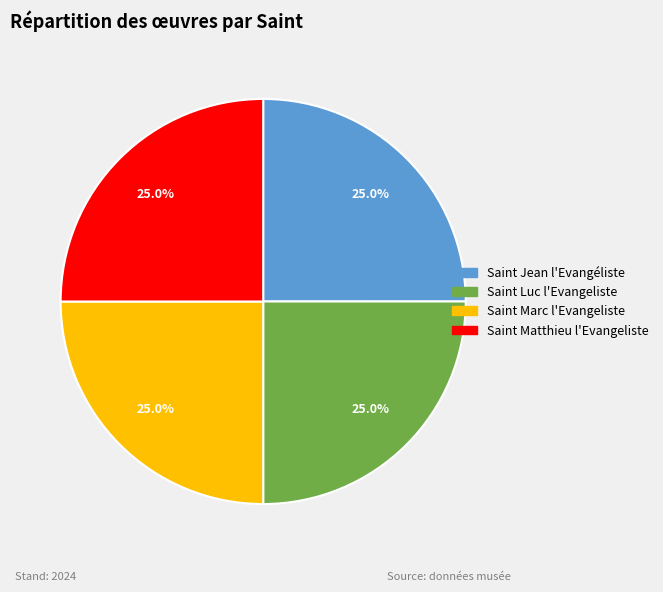

Is it true that Saint Marc l'Evangeliste is 25% of the pie?

True